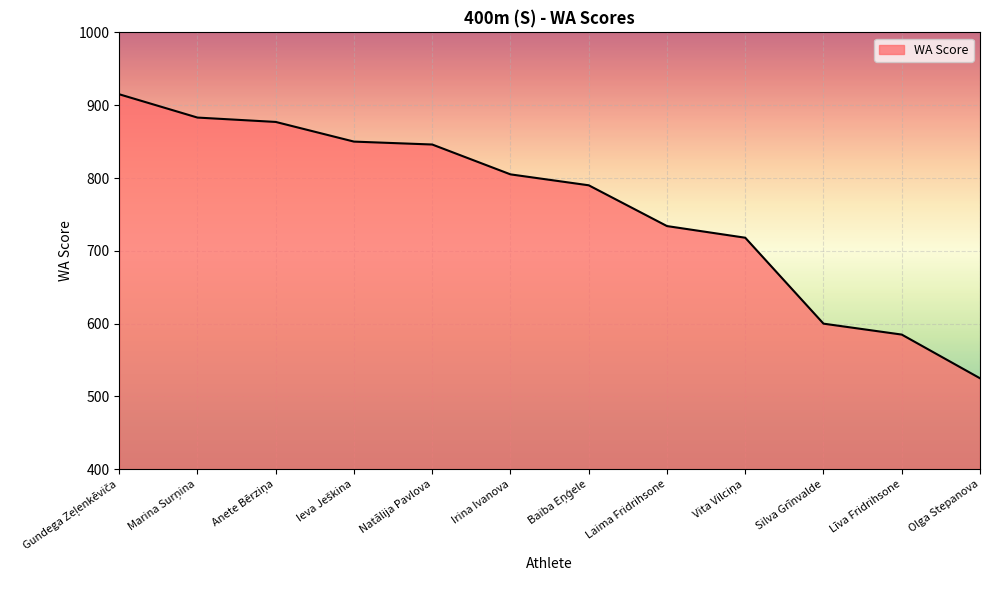

What is the difference between the maximum and minimum values?

390